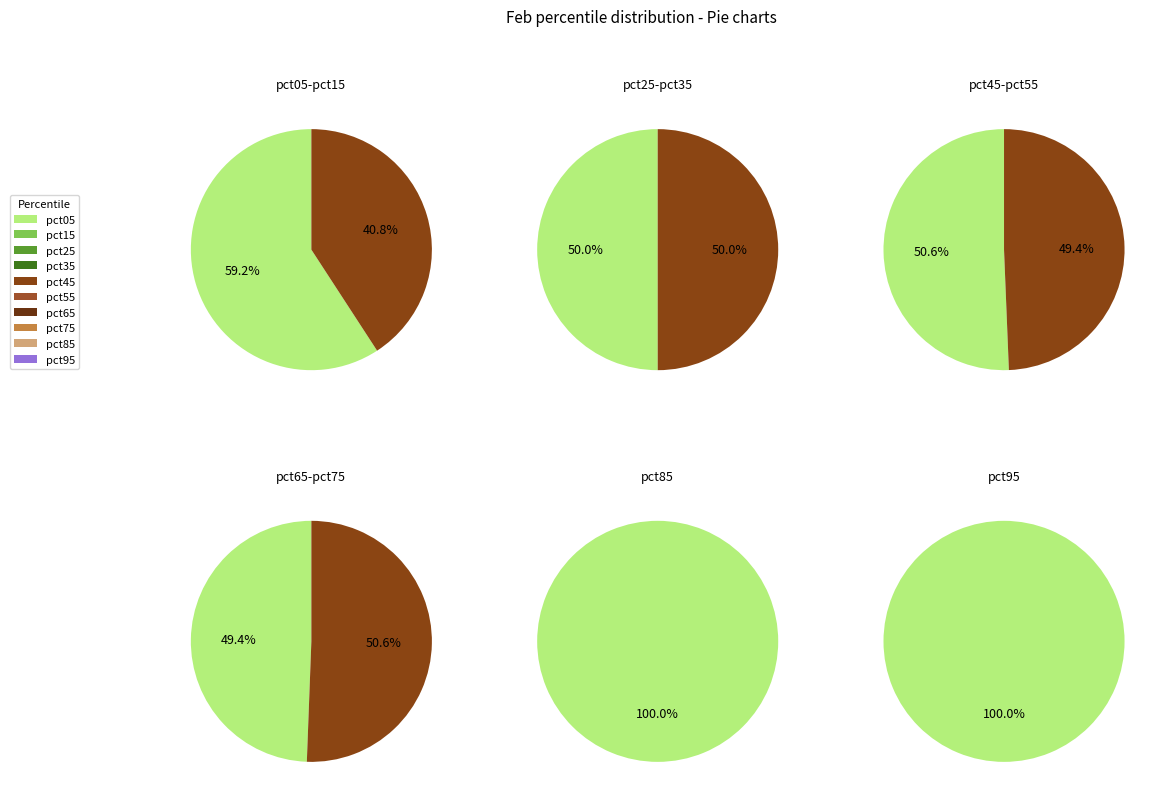

Which category has the smallest portion of the pie?

pct65